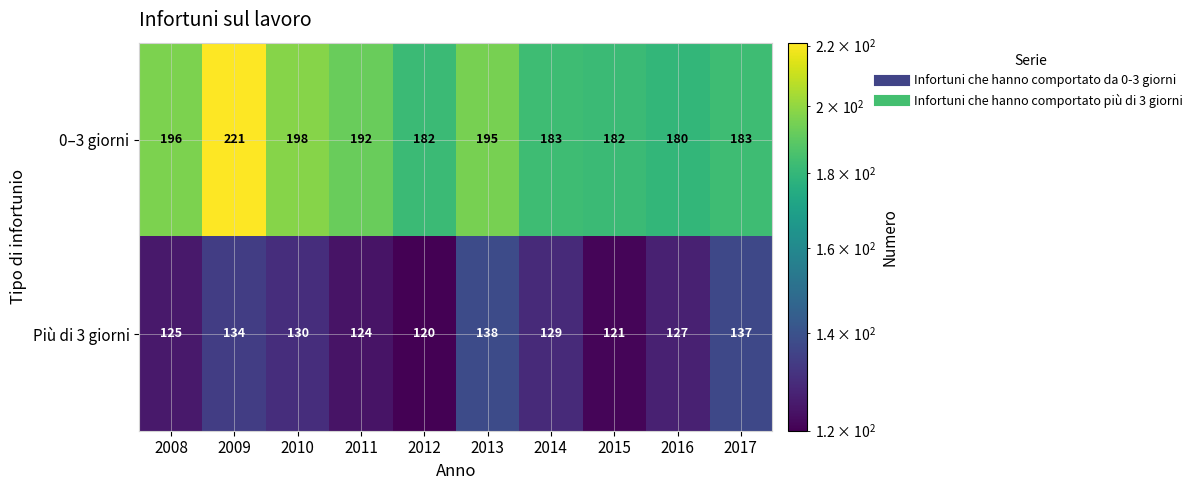

At which category does the chart reach its peak across all series?

2009